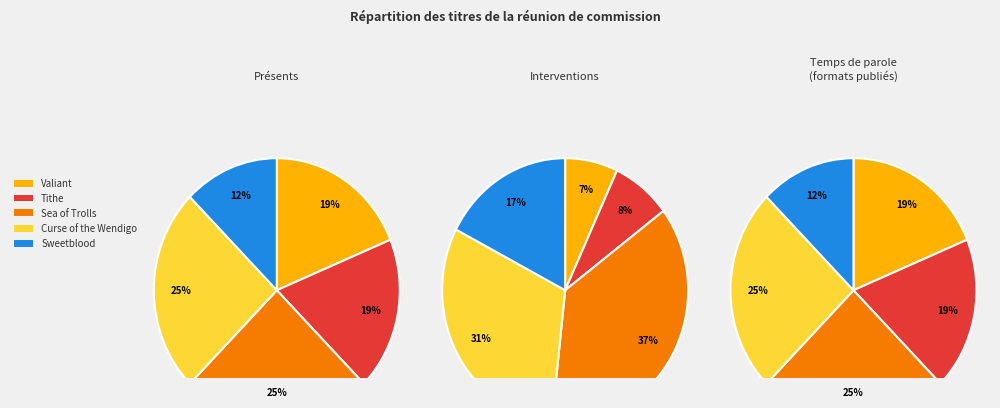

To the nearest percent, what portion does Sweetblood represent?

13%